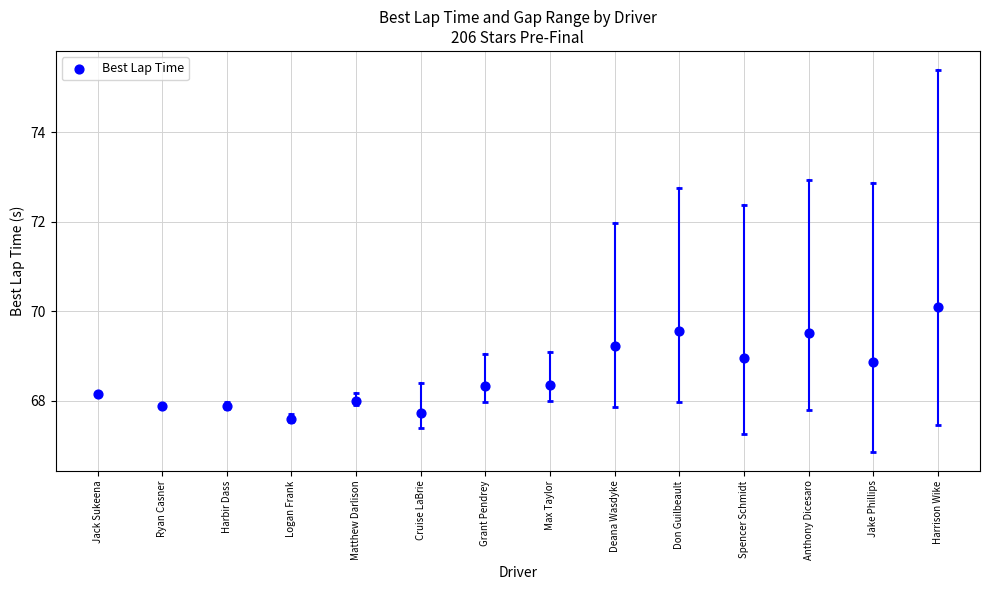

Approximately how many times larger is the value at Max Taylor compared to Jack Sukeena?

1.0